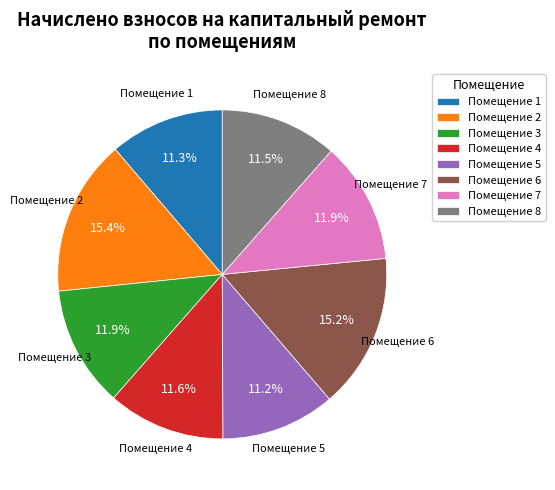

Does Помещение 2 represent more than half of the total?

No